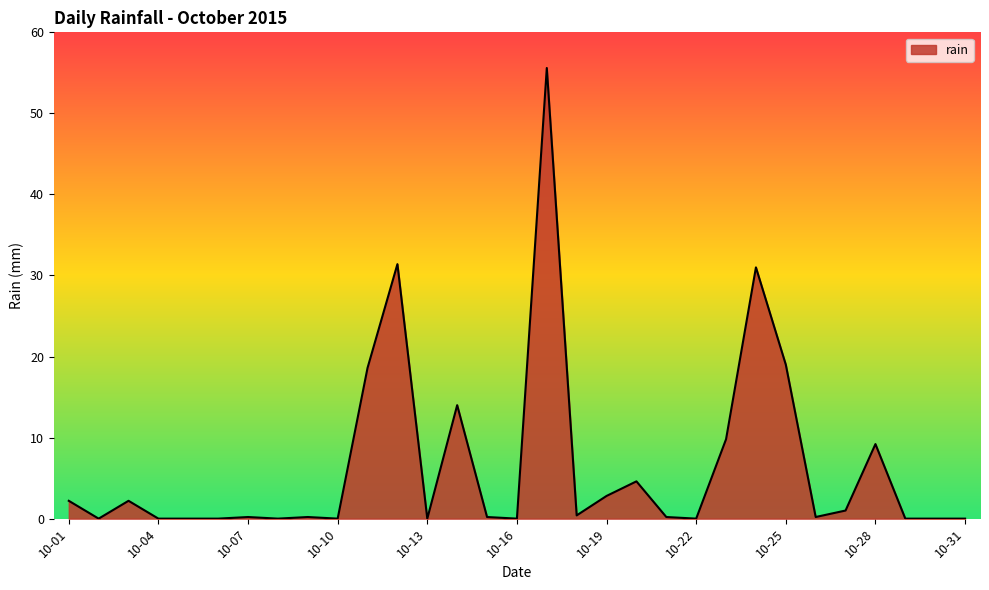

What is the difference between the maximum and minimum values?

55.6